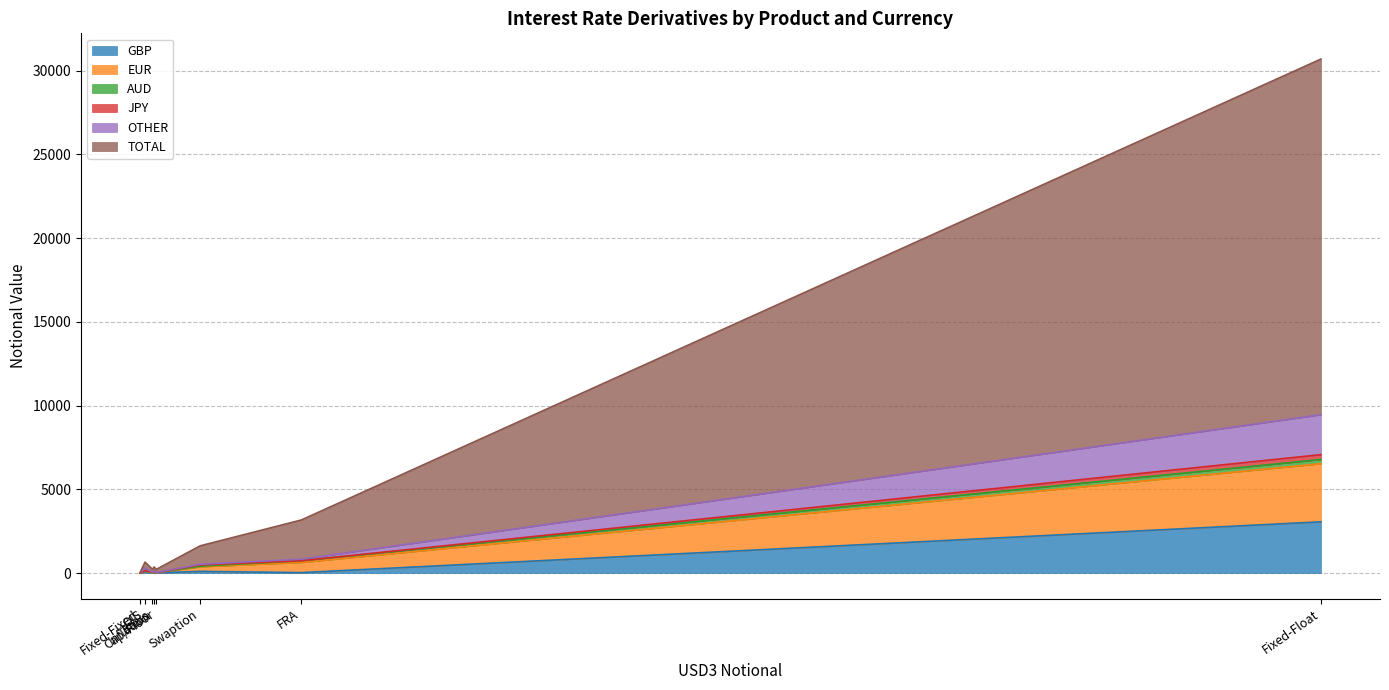

What is the maximum value for GBP?

3058